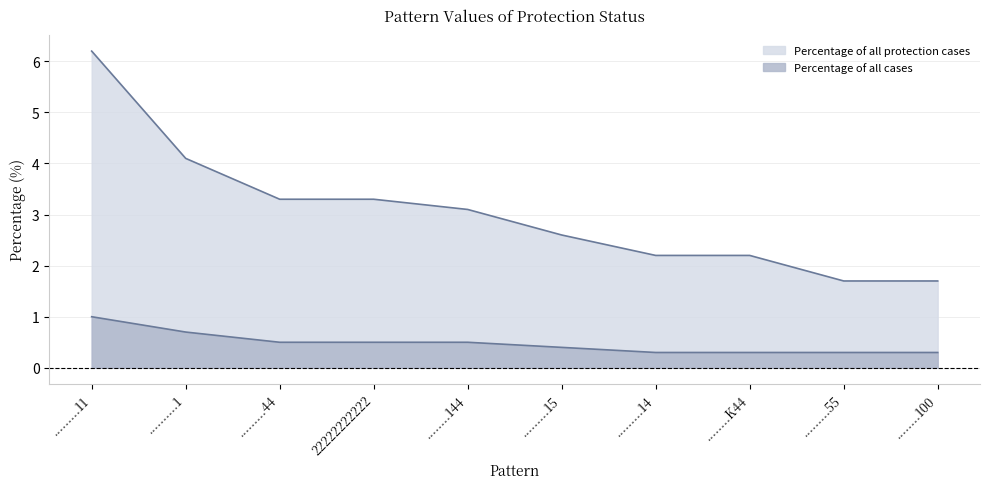

Which series has the largest total across all categories?

Percentage of all protection cases